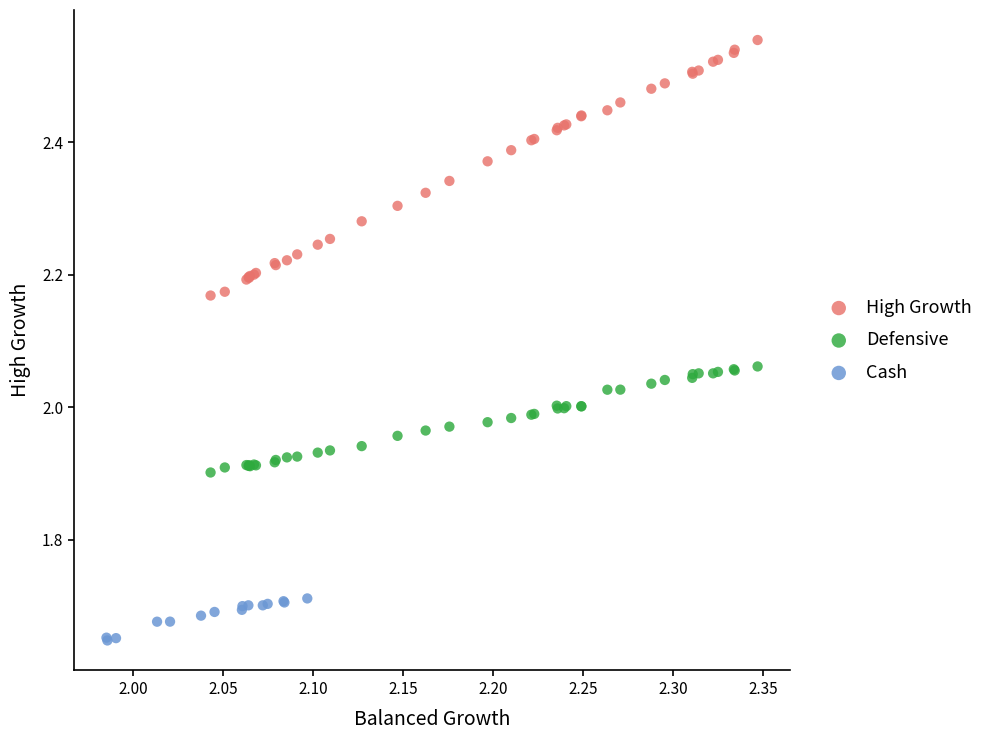

Which series has the largest Y range (max minus min)?

High Growth